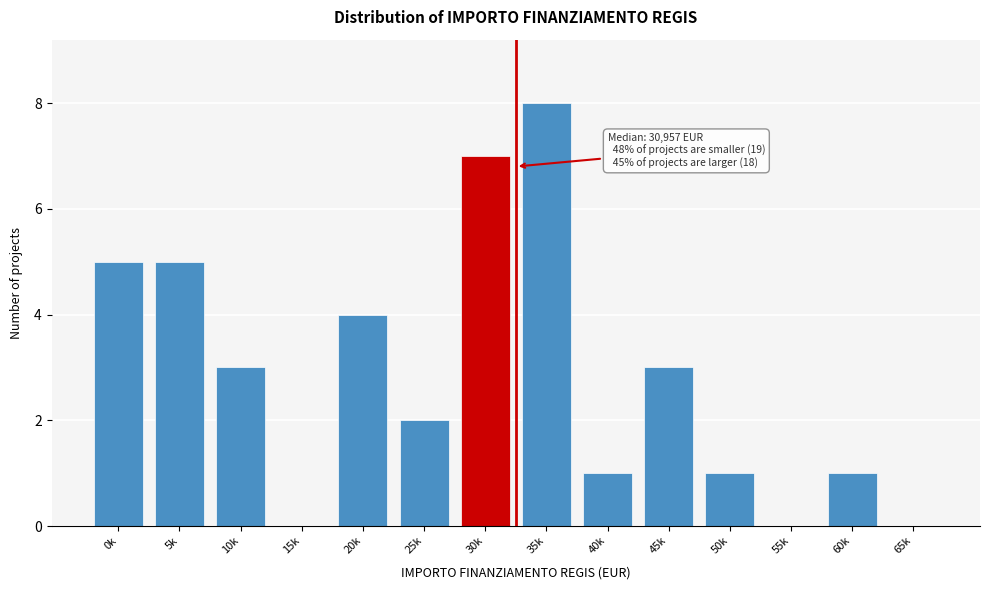

Reading right to left, what are all the values shown in this chart?

65k=0	60k=1	55k=0	50k=1	45k=3	40k=1	35k=8	30k=7	25k=2	20k=4	15k=0	10k=3	5k=5	0k=5